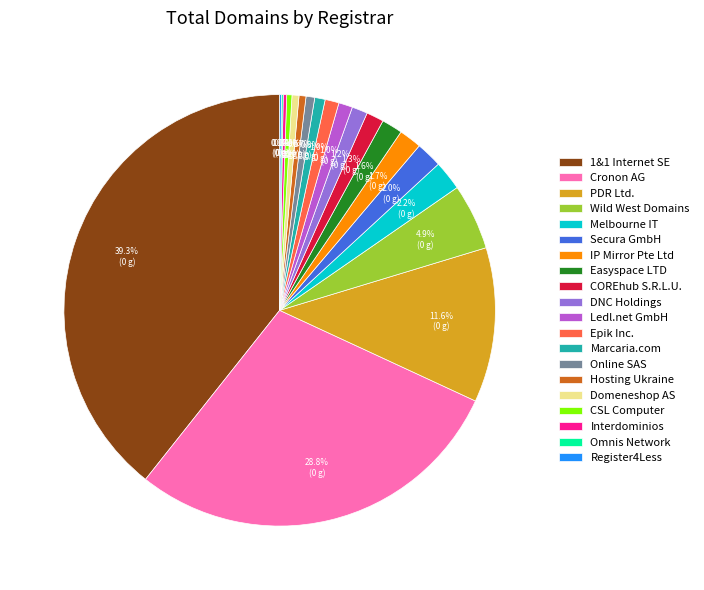

What portion of the pie excludes IP Mirror Pte Ltd?

98.3%